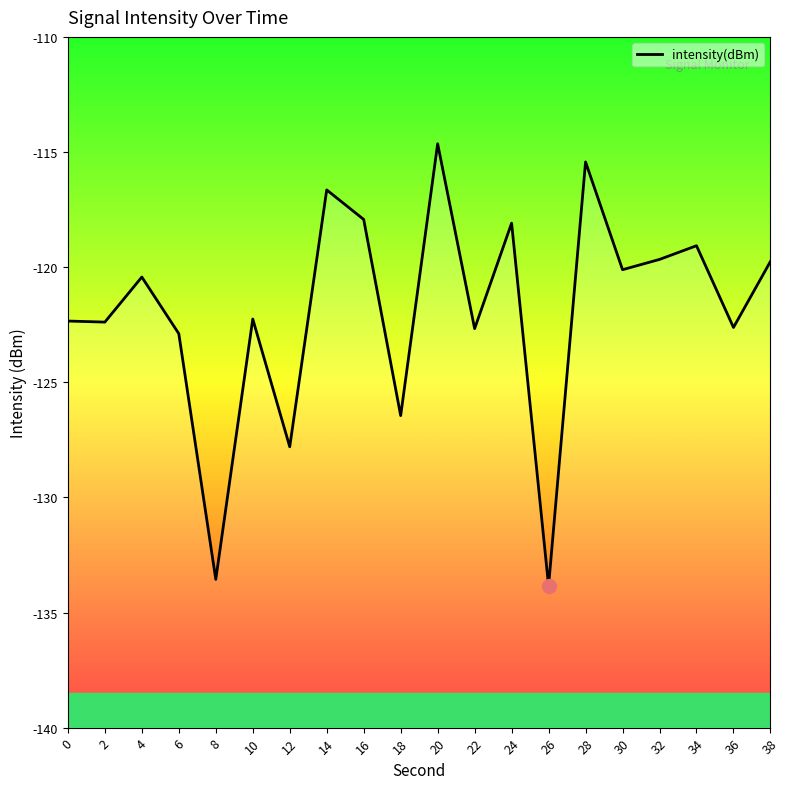

How many points are lower than both their immediate neighbors (excluding endpoints)?

8